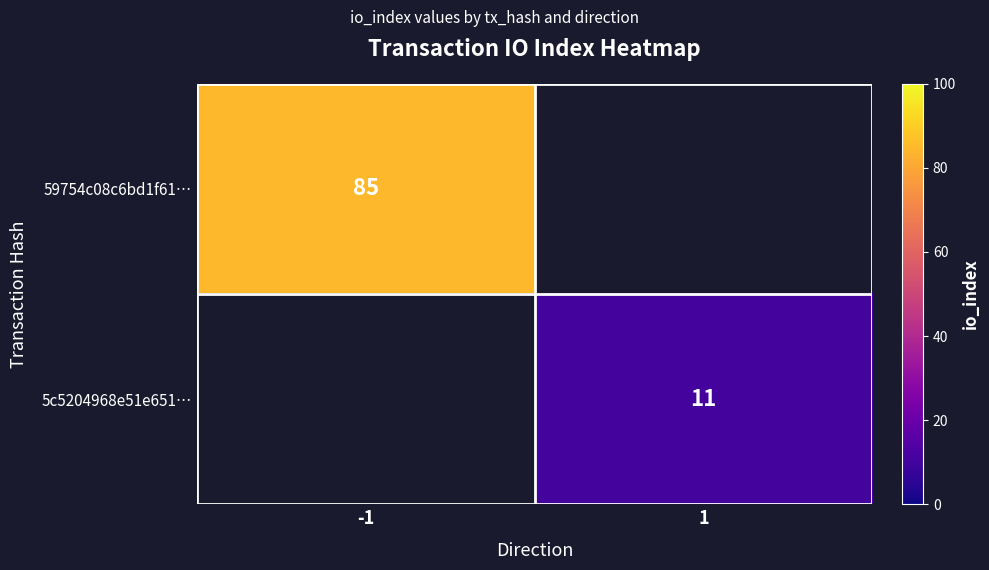

Is it true that 5c5204968e51e651… equals 2 at 1?

False